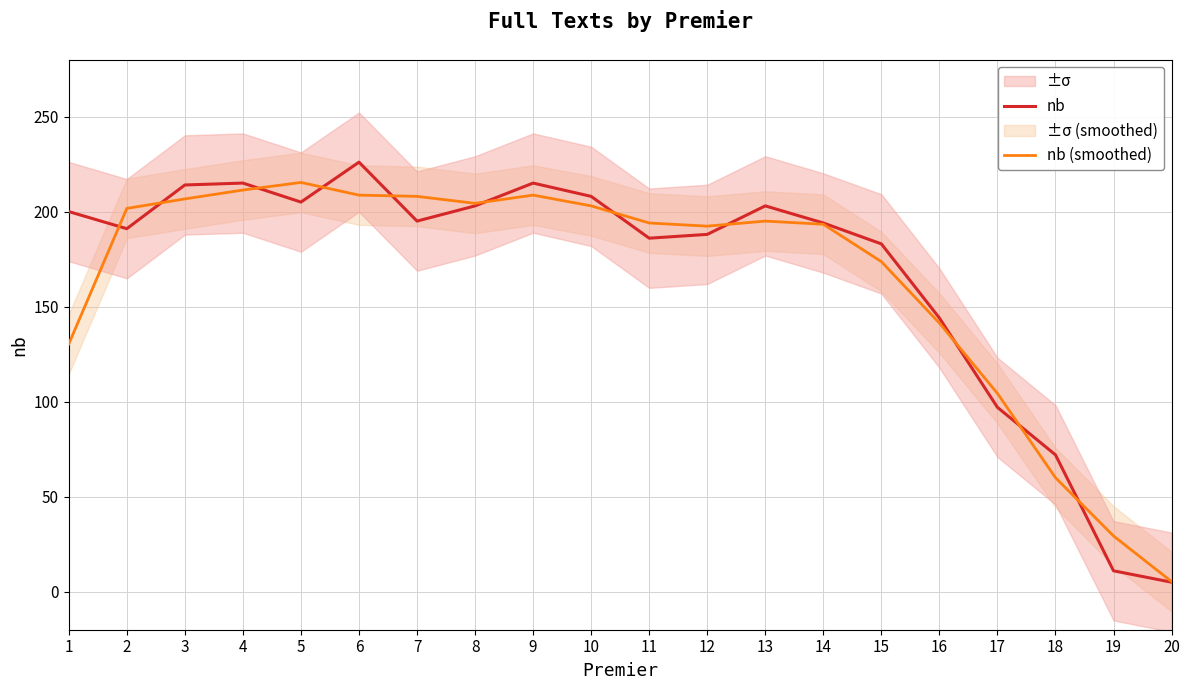

Reading left to right, transcribe all the data shown in this chart.

nb: 200.0	191.0	214.0	215.0	205.0	226.0	195.0	203.0	215.0	208.0	186.0	188.0	203.0	194.0	183.0	144.0	97.0	72.0	11.0	5.0
nb (smoothed): 130.3	201.7	206.7	211.3	215.3	208.7	208.0	204.3	208.7	203.0	194.0	192.3	195.0	193.3	173.7	141.3	104.3	60.0	29.3	5.3